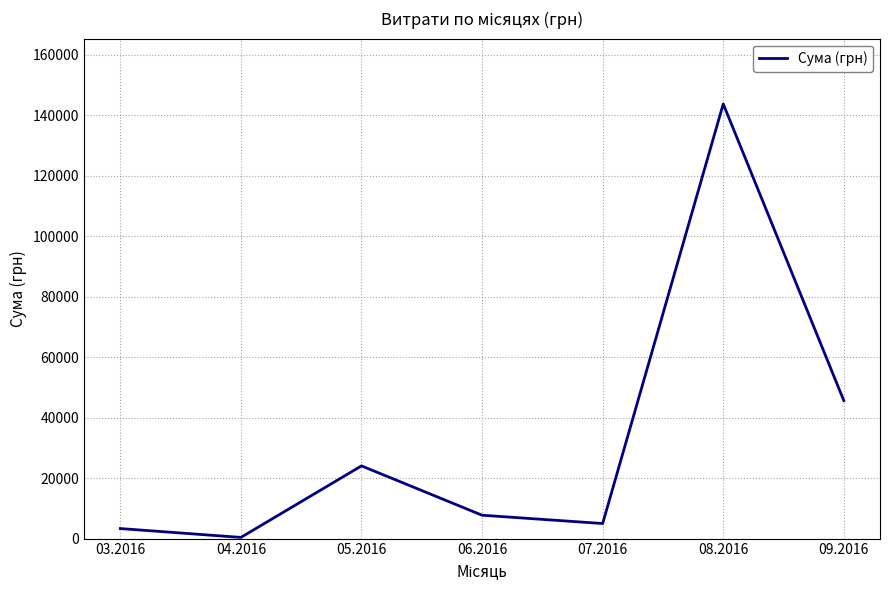

Which has a higher value, 05.2016 or 06.2016?

05.2016